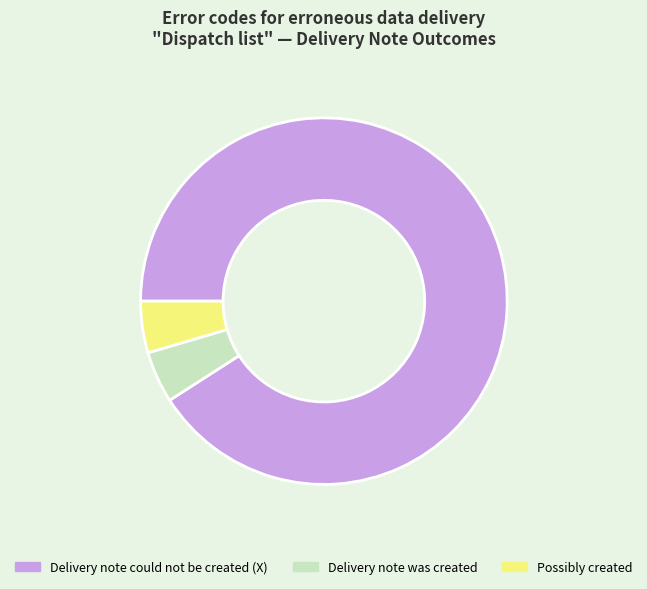

Approximately how many times larger is the value at Delivery note was created compared to Possibly created?

1.0